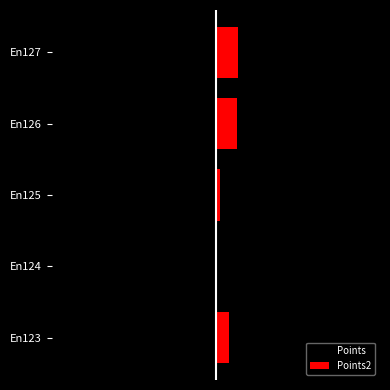

True or false: Points2 has a value of -405 at En124.

False